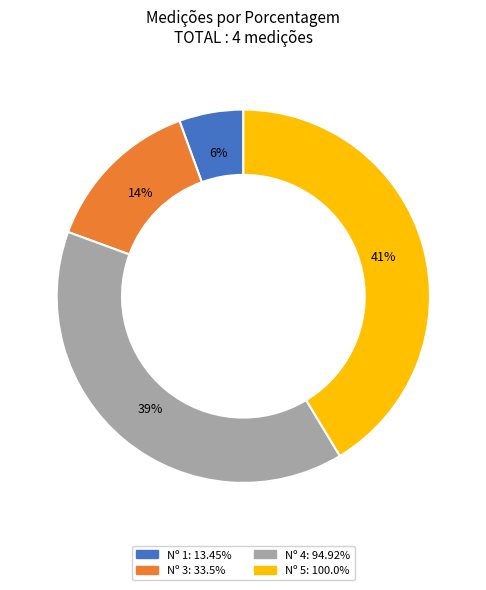

Is there a majority slice in this chart?

No